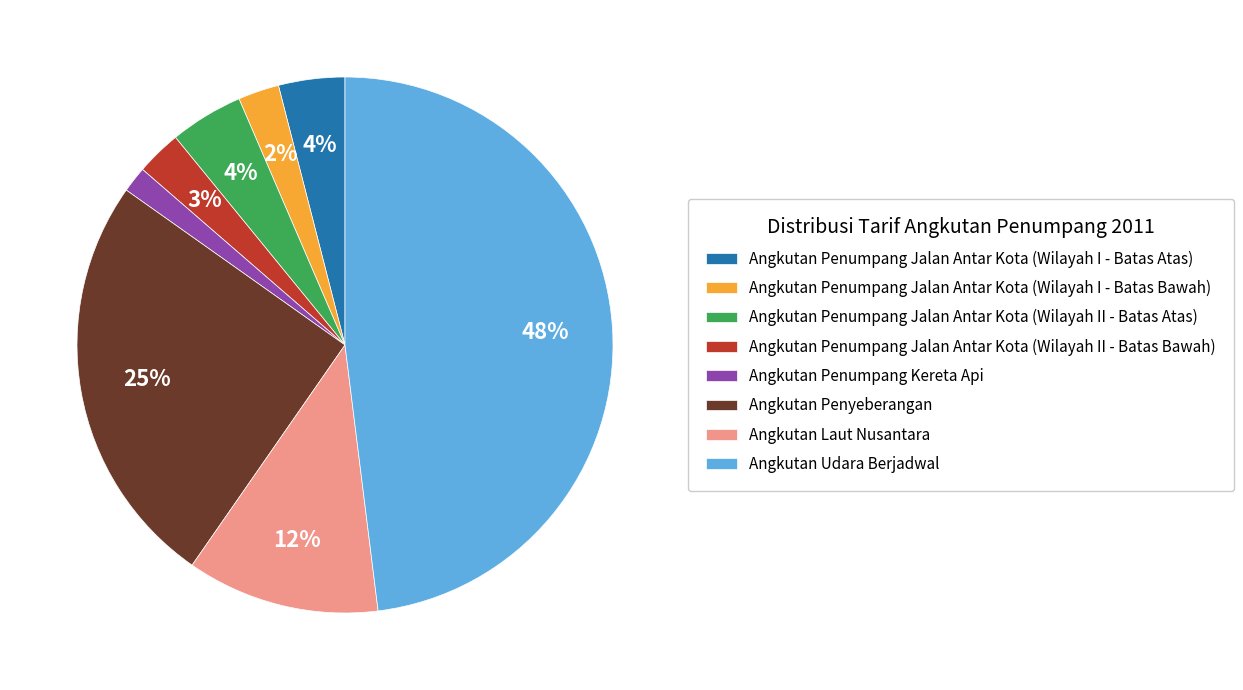

Between Angkutan Penumpang Jalan Antar Kota (Wilayah II - Batas Atas) and Angkutan Udara Berjadwal, which is larger?

Angkutan Udara Berjadwal